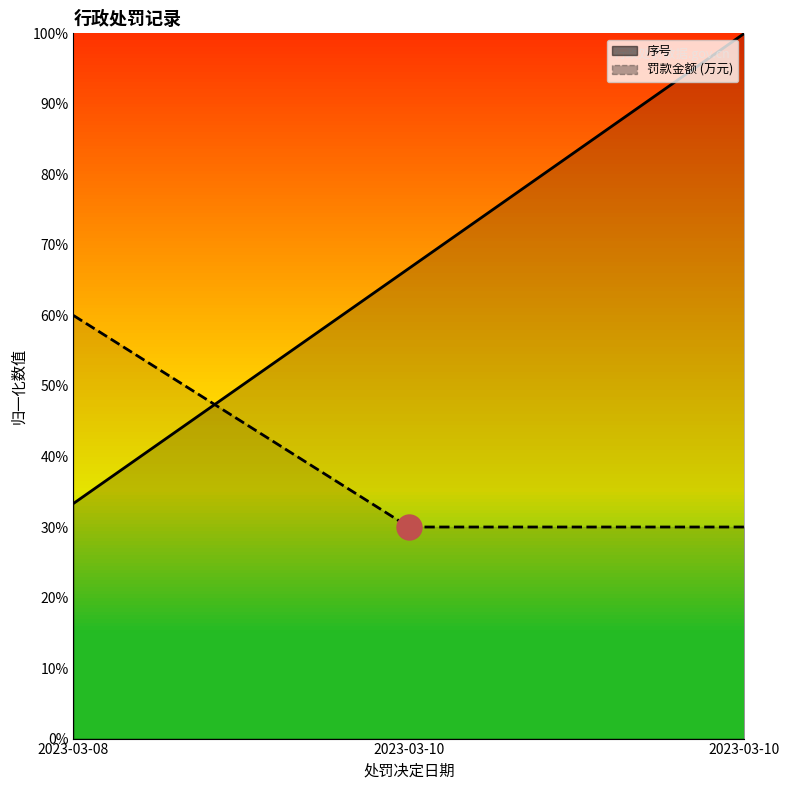

Read the 序号 value at 2023-03-08.

0.3